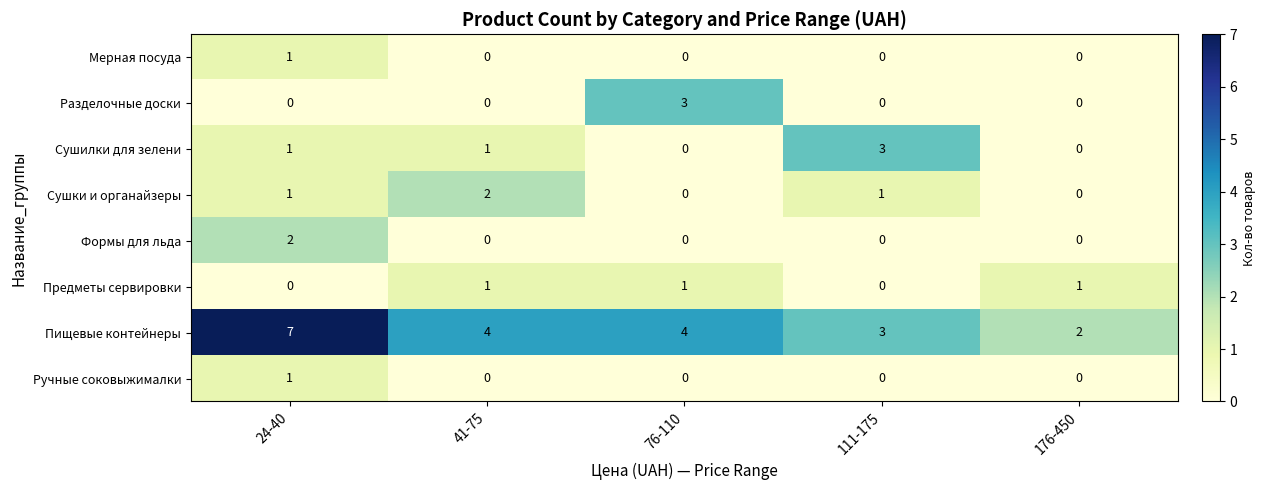

What is the sum of the Пищевые контейнеры values at 24-40 and 41-75?

11